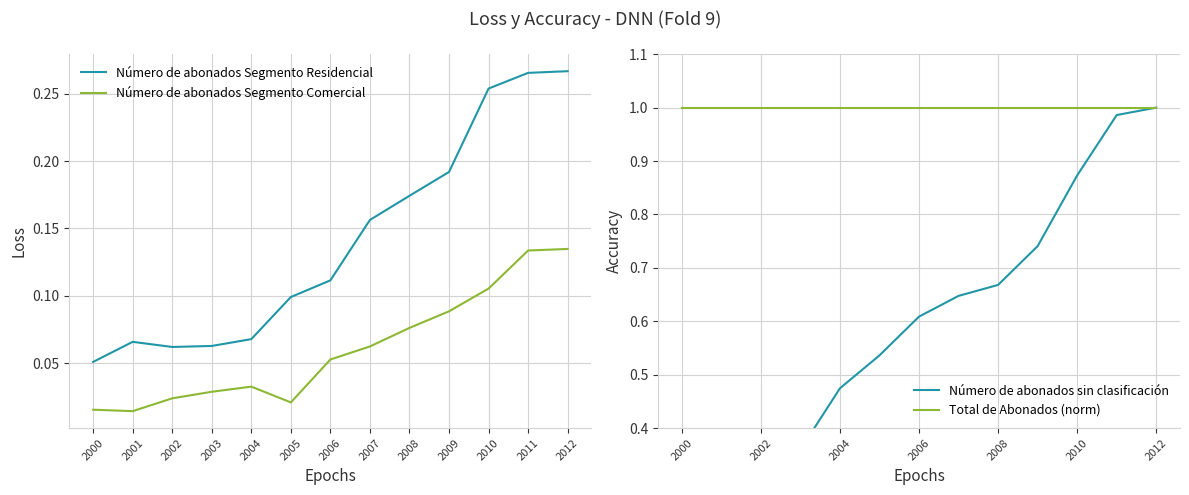

What is the spread (max minus min) of values at 2012?

0.9